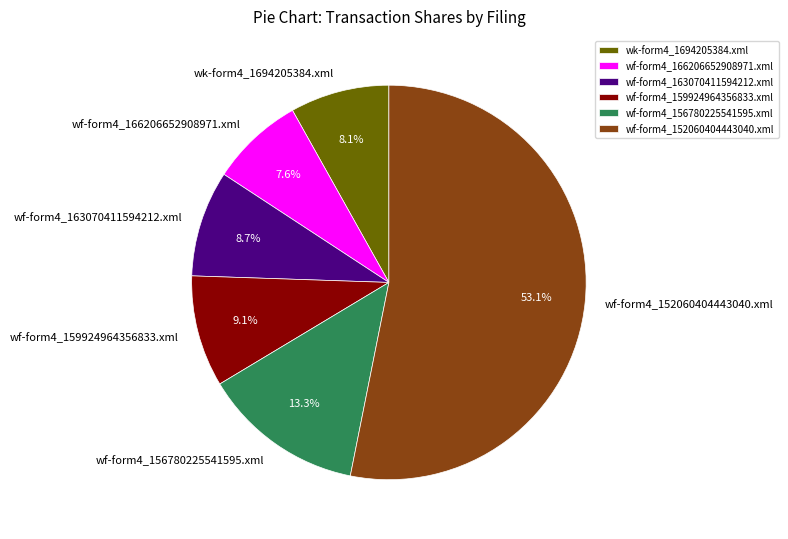

What portion of the pie excludes wf-form4_166206652908971.xml?

92.4%